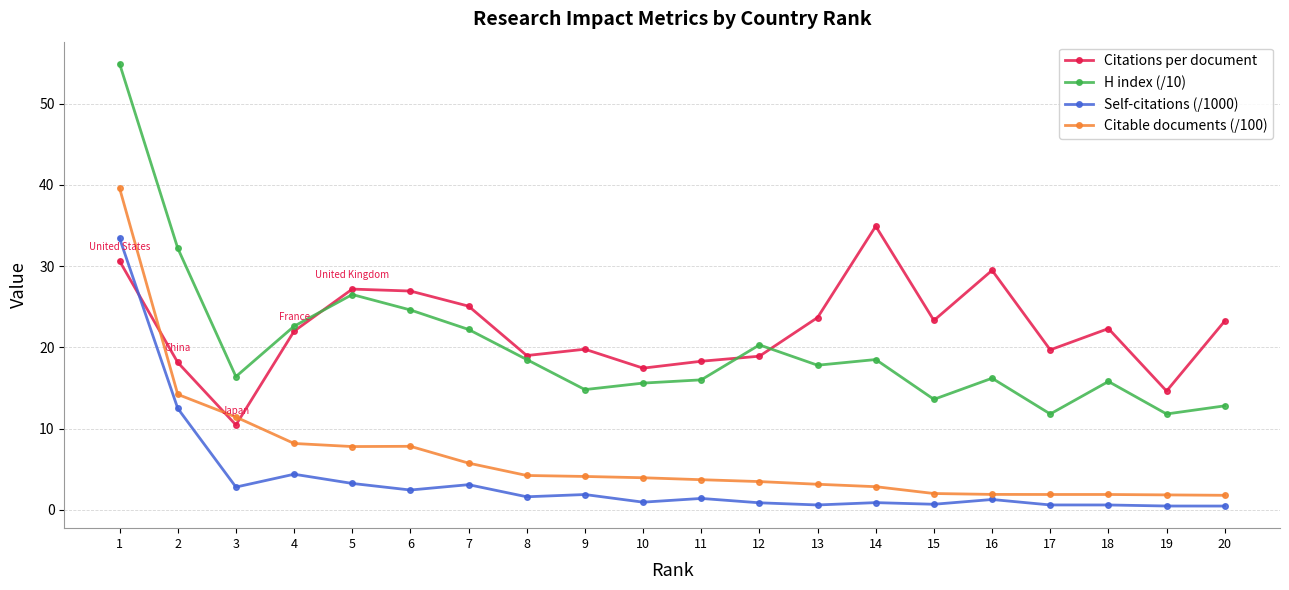

What is the smallest value displayed?

0.5